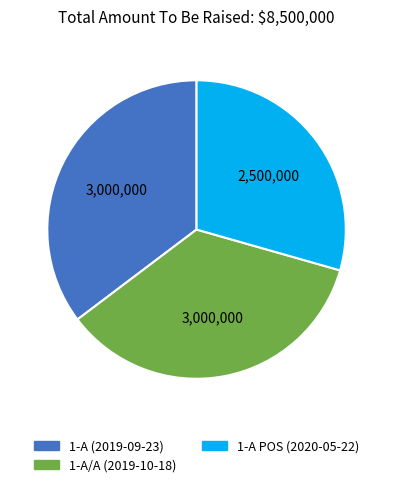

Is the sum of 1-A POS (2020-05-22) and 1-A (2019-09-23) greater than half?

Yes